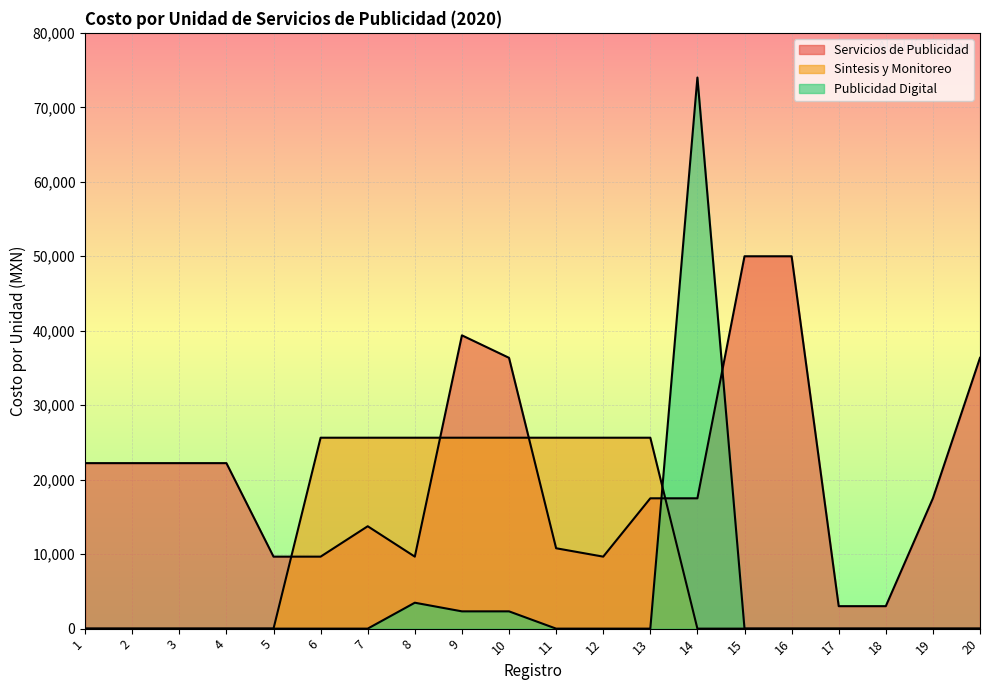

At how many categories does at least one series exceed 58267?

1